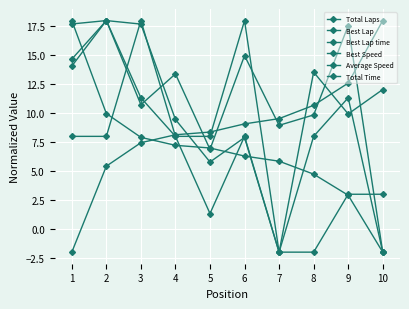

Is it true that Average Speed equals 13.6 at 8?

True